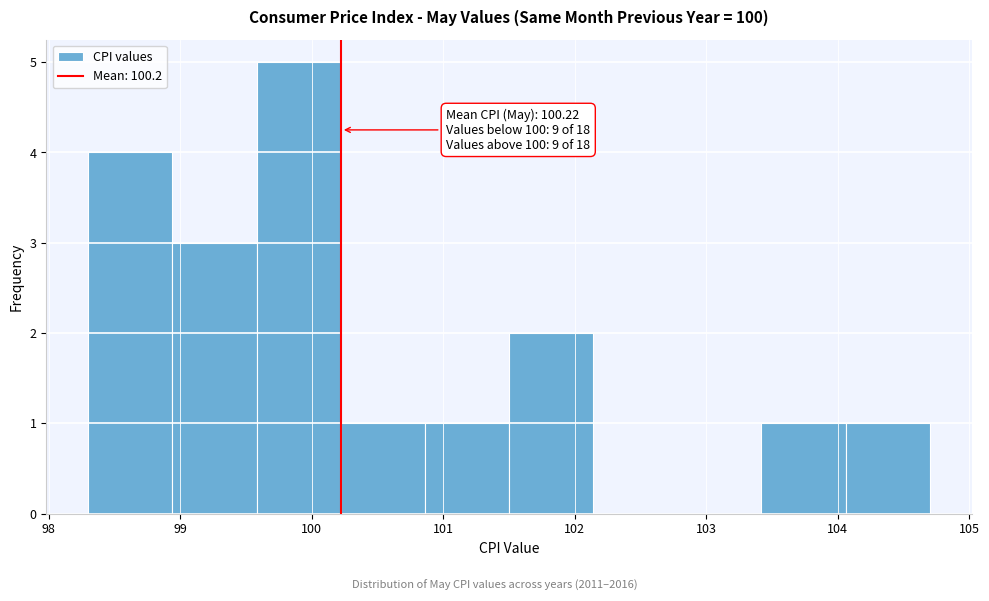

Over which range of the x-axis is the bar tallest?

99.58 to 100.22